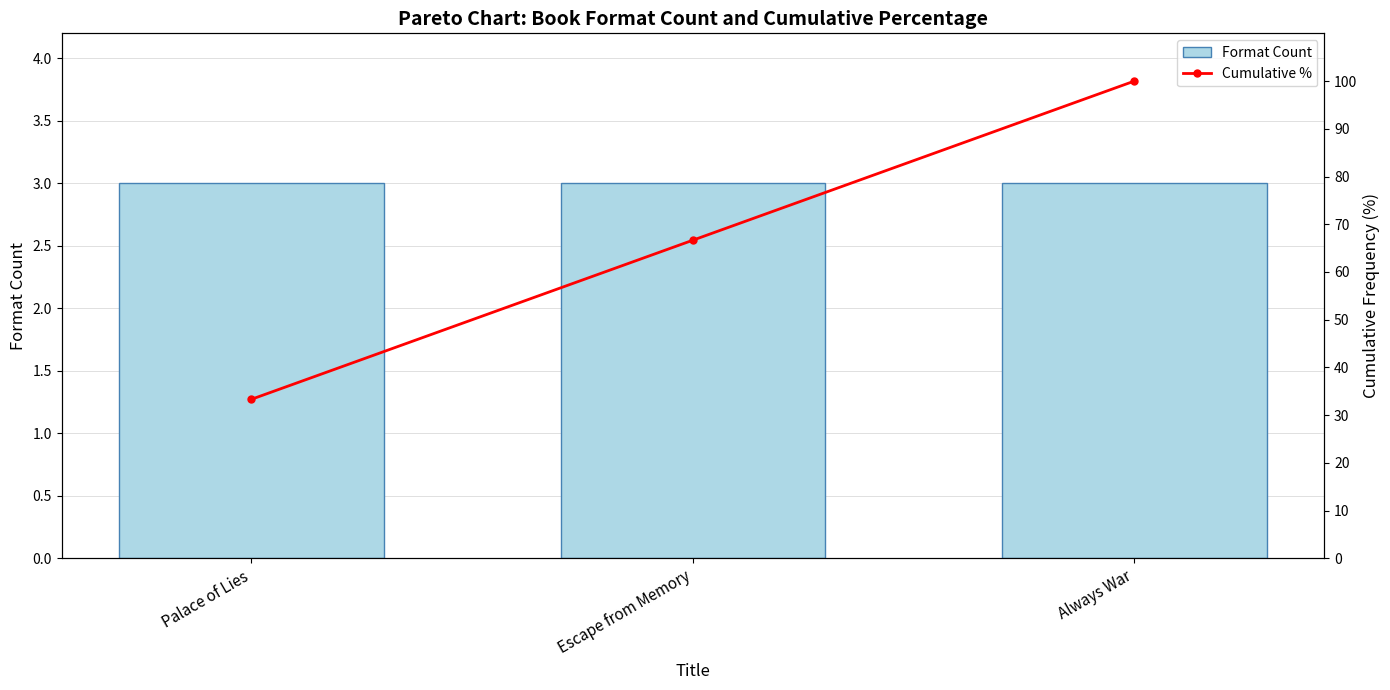

Is the value of Format Count at Palace of Lies greater than the value of Cumulative % at Escape from Memory?

No